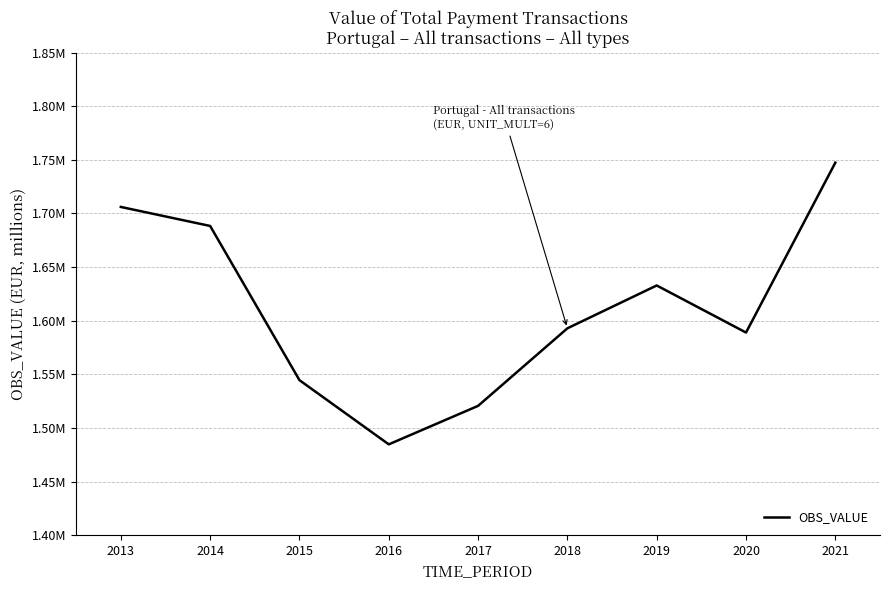

Rank the categories by value from lowest to highest.

2016, 2017, 2015, 2020, 2018, 2019, 2014, 2013, 2021